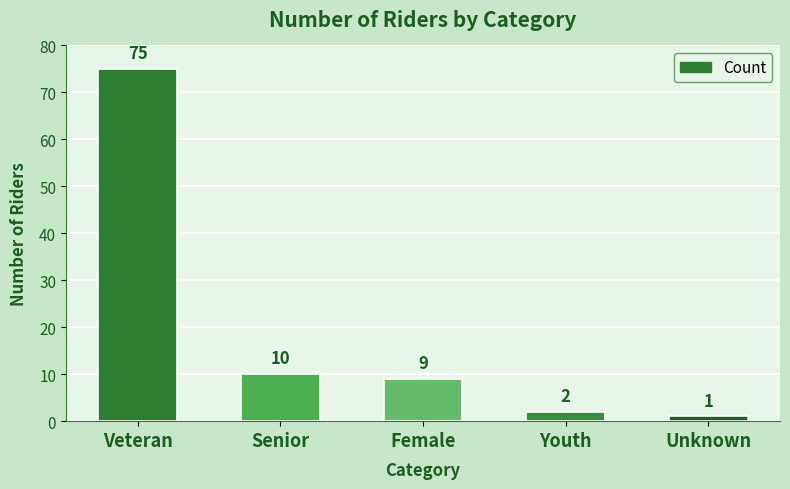

True or false: the data shows 75 at Veteran.

True